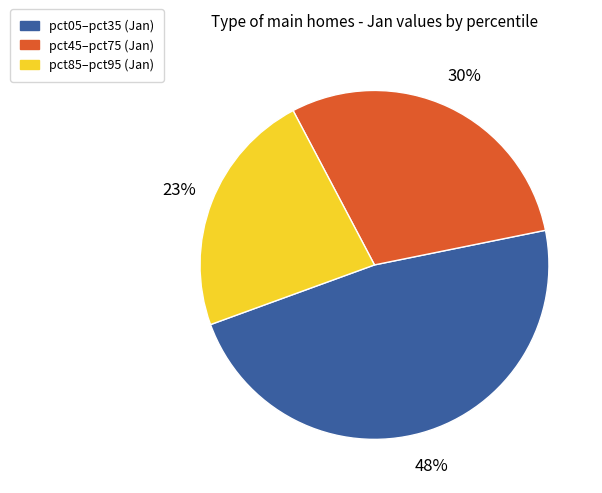

Is there a majority slice in this chart?

No